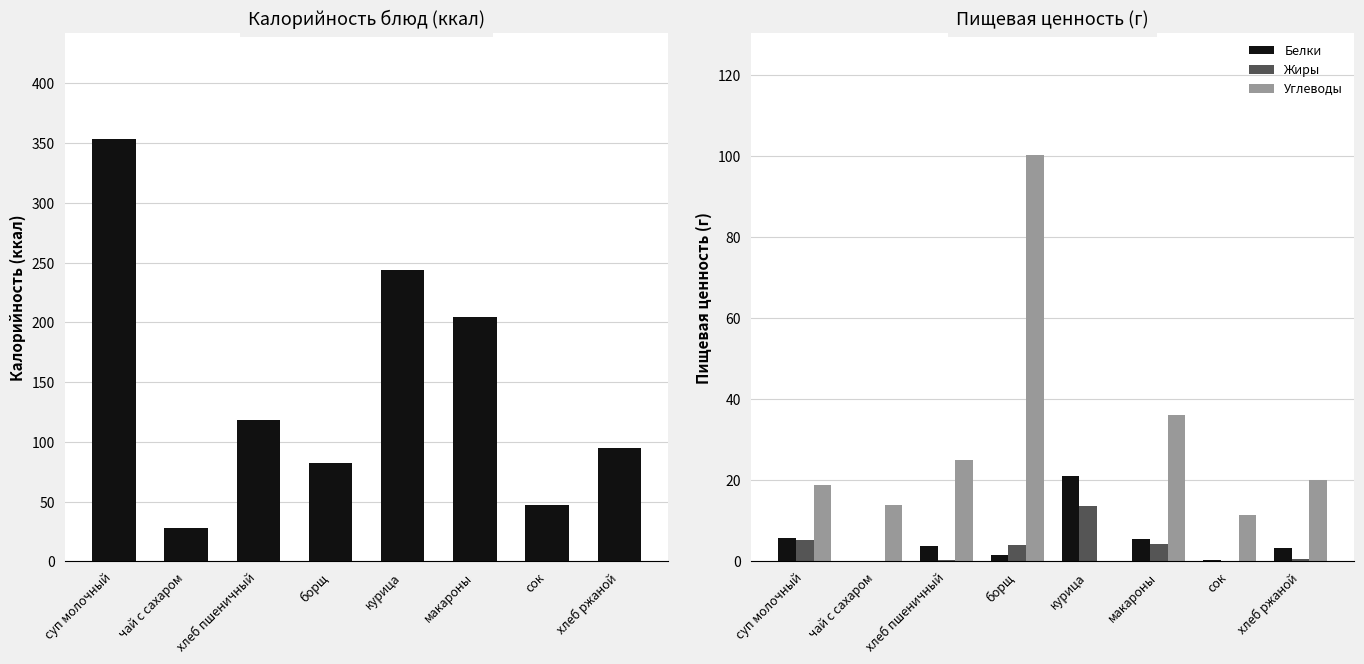

How many data points in Жиры are less than 3?

4